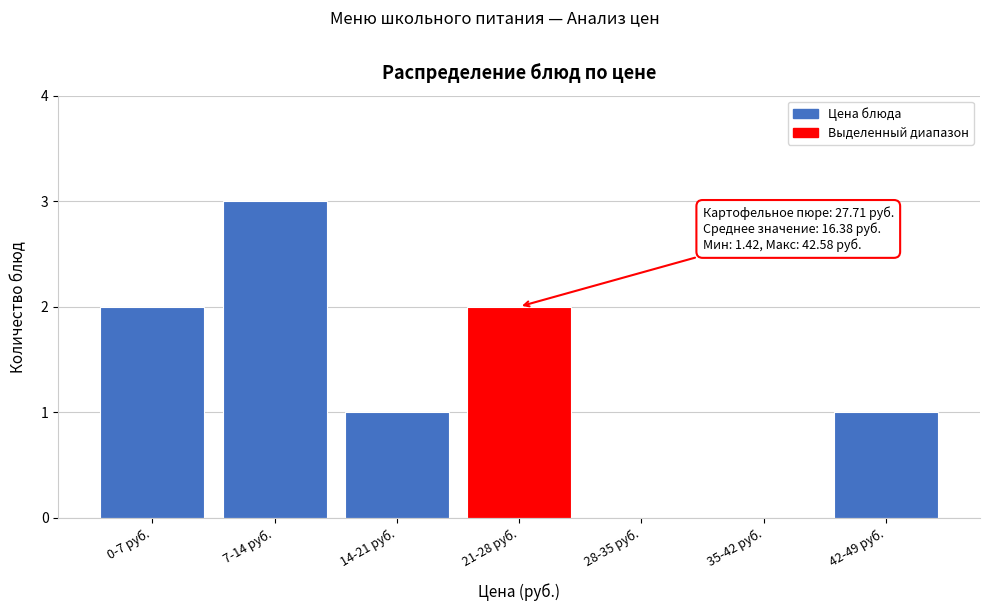

Reading left to right, what are all the values shown in this chart?

0-7 руб.=2	7-14 руб.=3	14-21 руб.=1	21-28 руб.=2	28-35 руб.=0	35-42 руб.=0	42-49 руб.=1